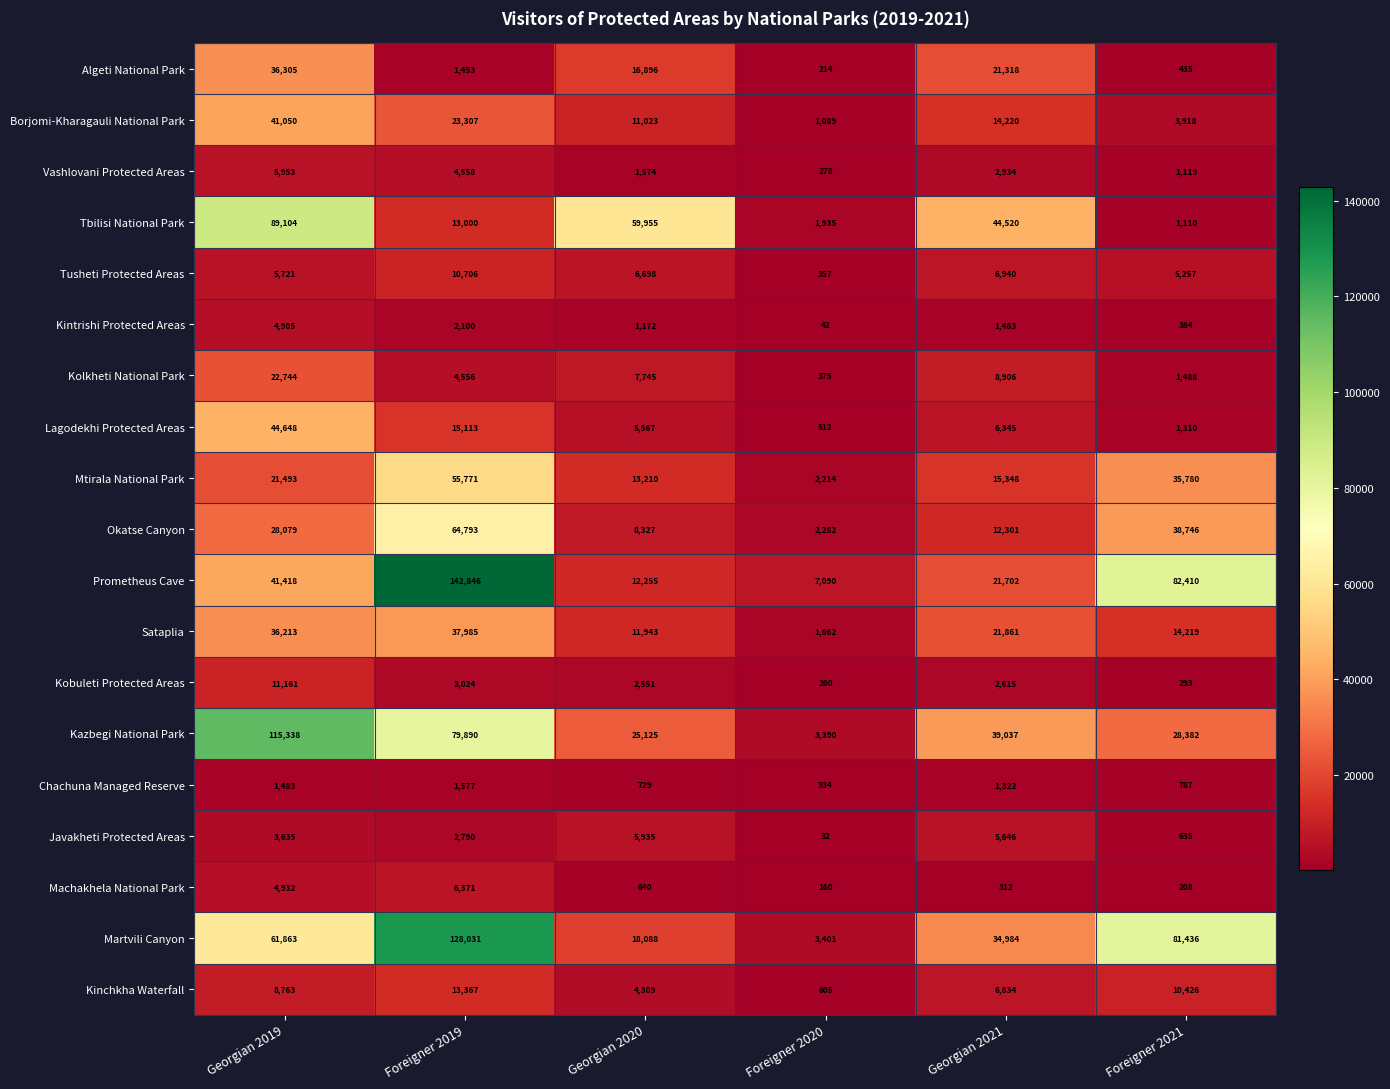

Which series changed the most between Foreigner 2020 and Georgian 2021?

Tbilisi National Park